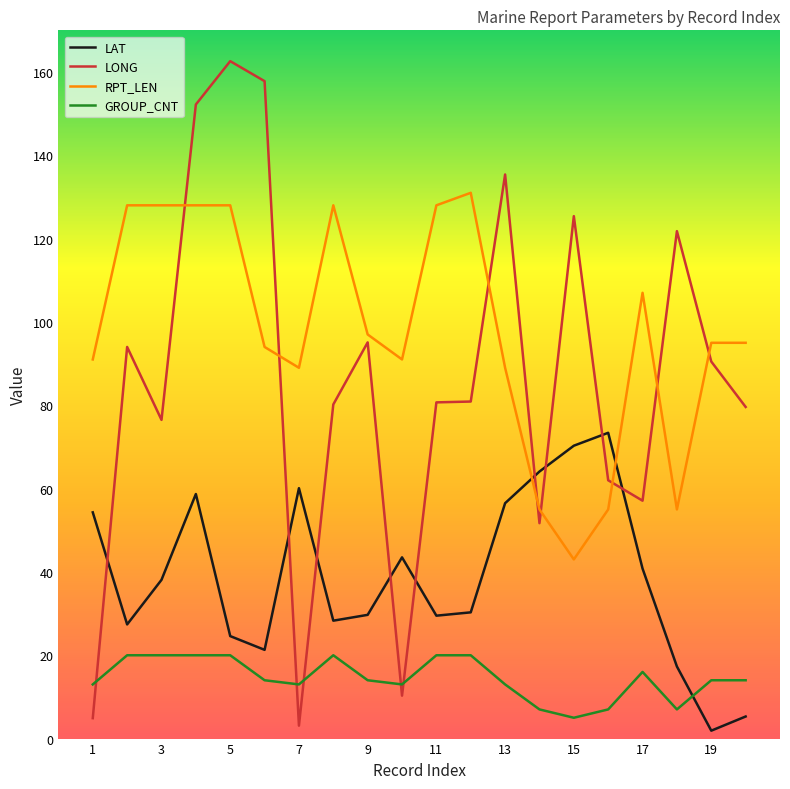

What is the highest value of the GROUP_CNT series?

20.0